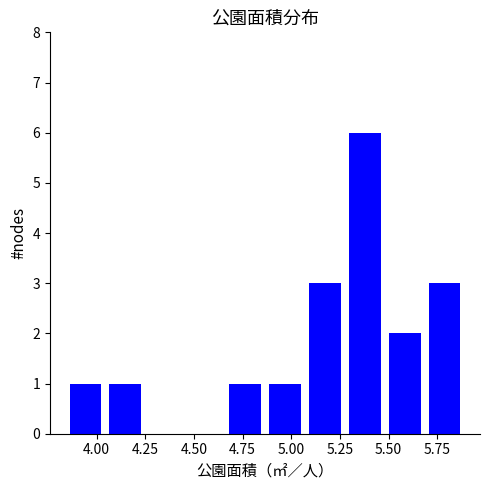

What is the height of the bar covering 4.660 to 4.865 on the x-axis? Neither the bar edges nor the heights are printed on the chart, so give them approximately, as read against the axes.

1